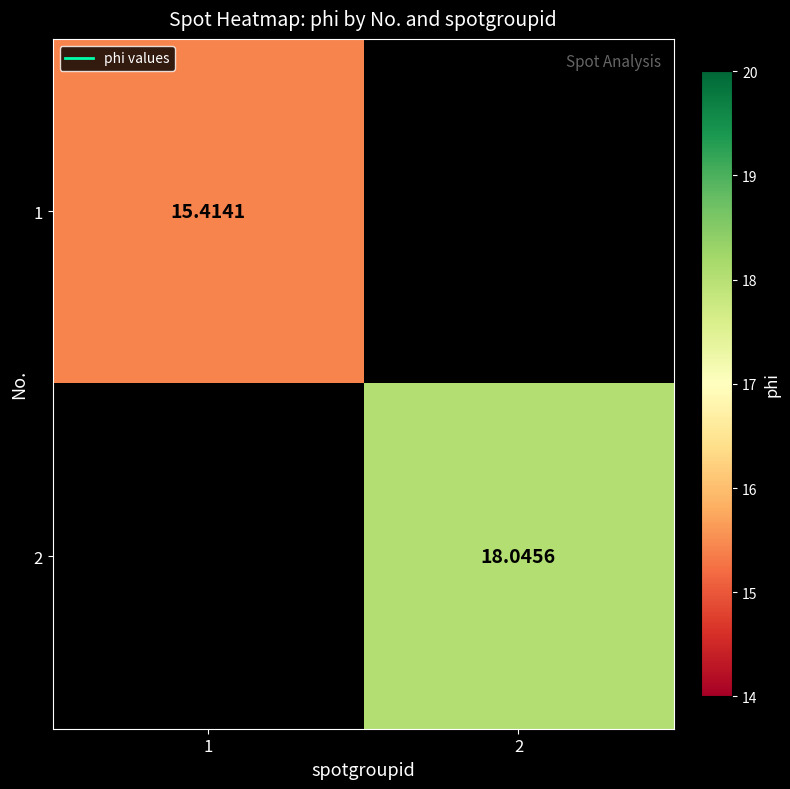

Which label corresponds to the smallest value in the chart?

1